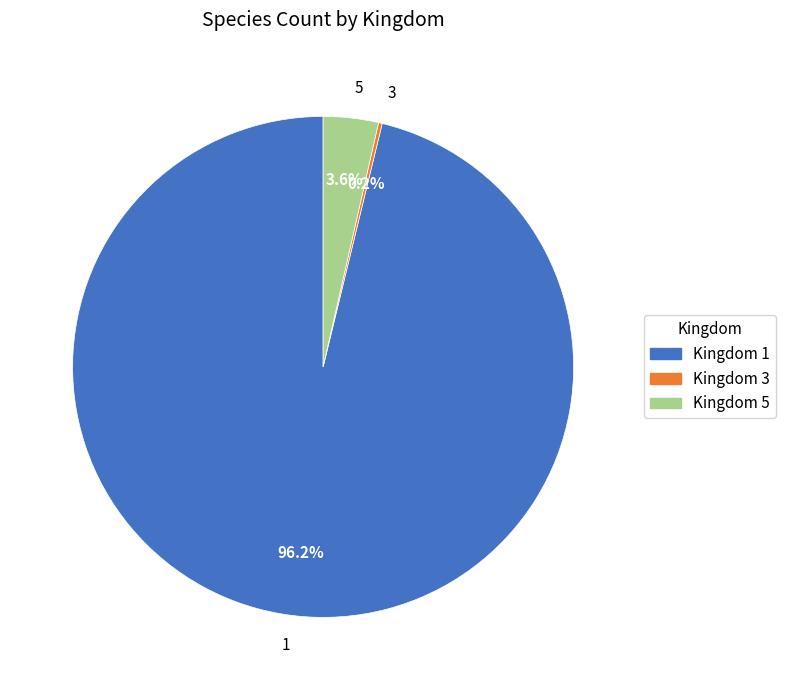

Does 5 represent more than half of the total?

No